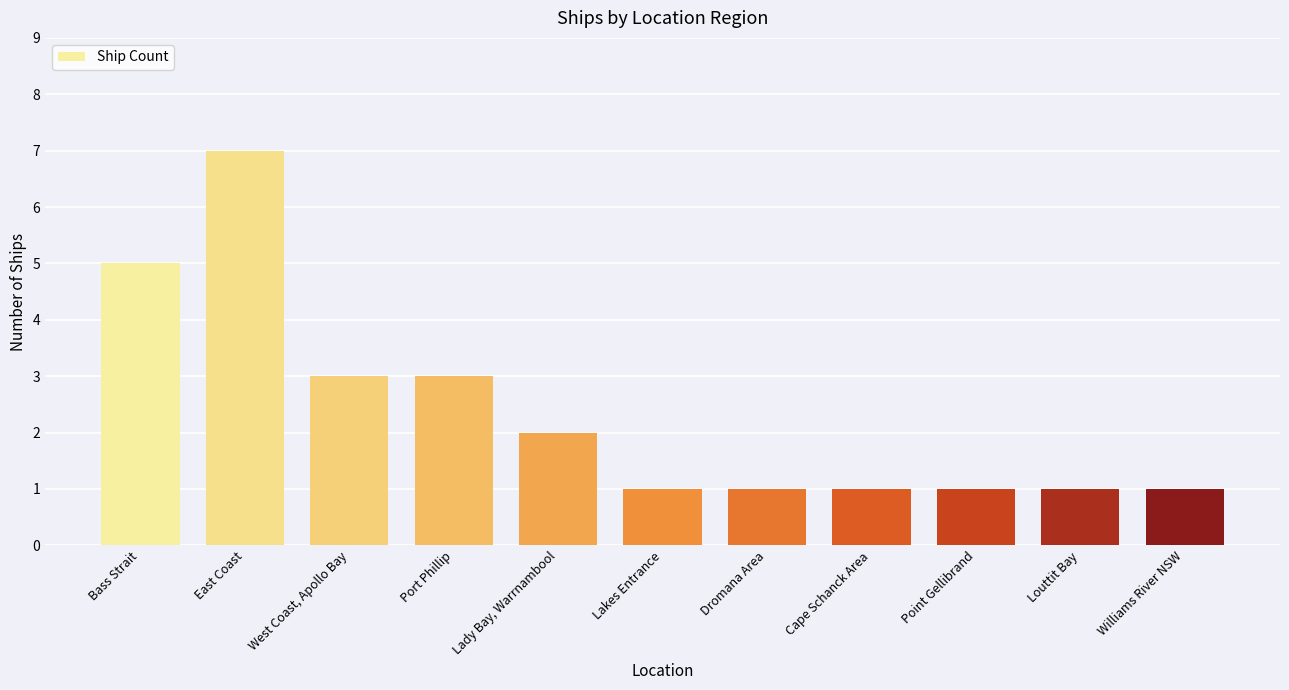

What is the difference between the maximum and minimum values?

6